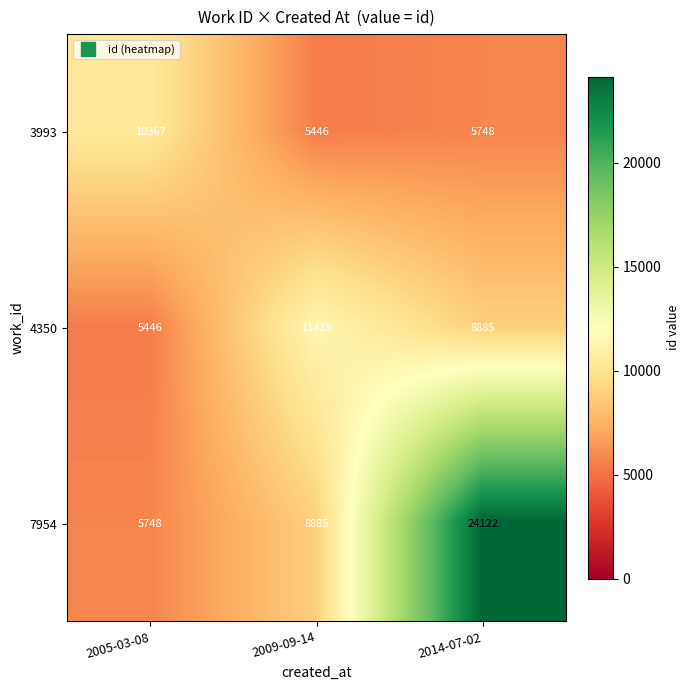

How many categories are shown in the chart?

3